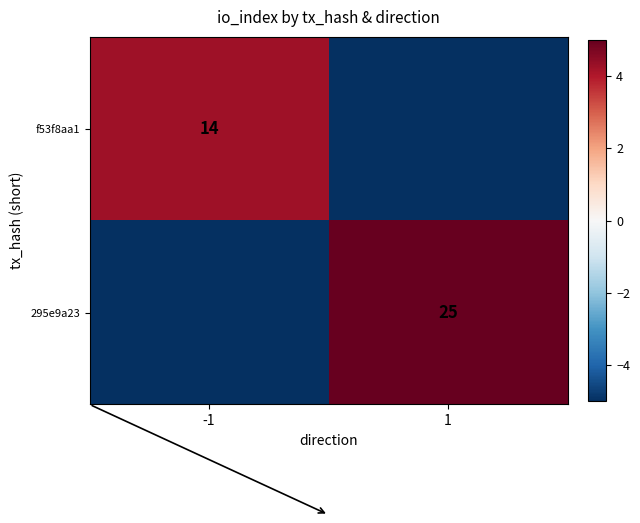

How many values in the f53f8aa1 series exceed 4?

1